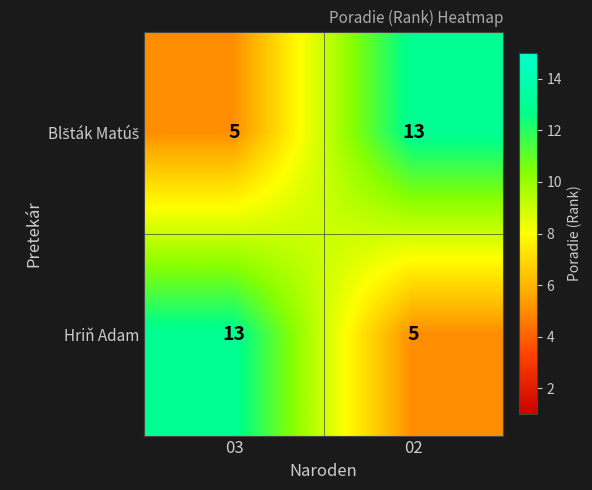

Count the number of data series in this chart.

2